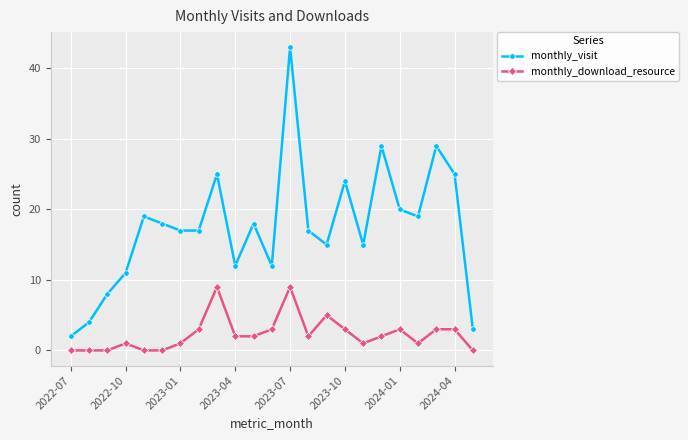

Count the monthly_download_resource values in the range 0 to 3.

20